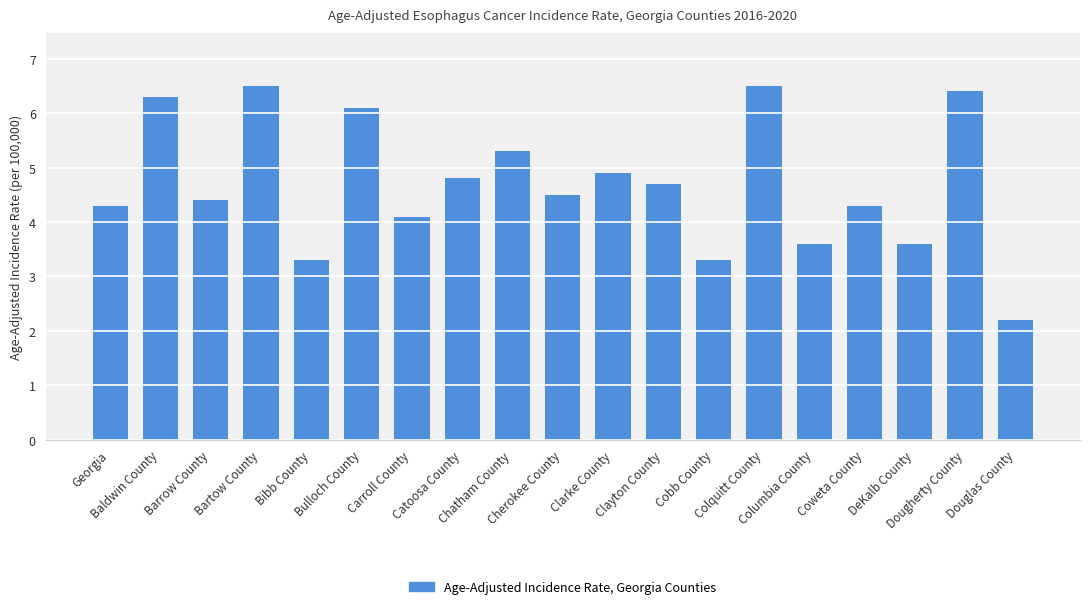

What position from the right is DeKalb County?

3